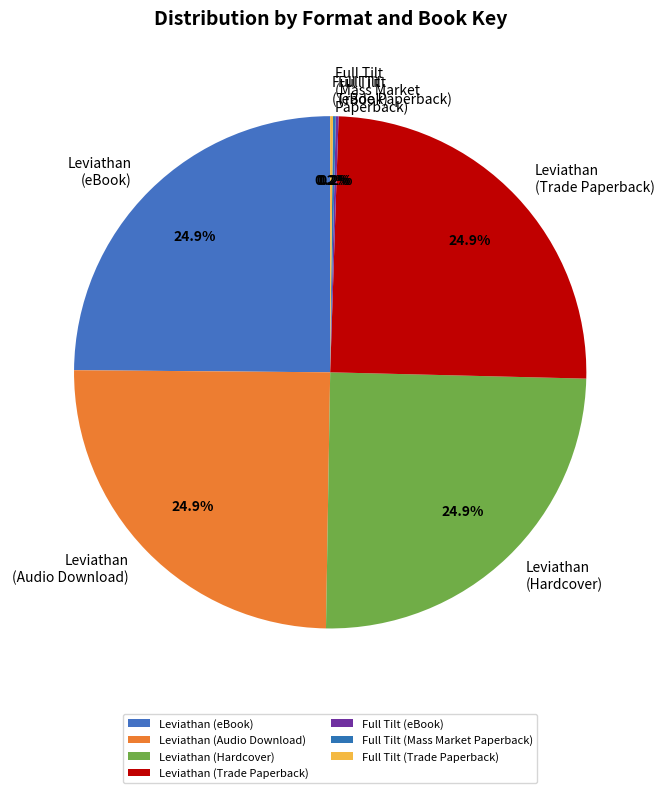

Does any single category account for the majority?

No